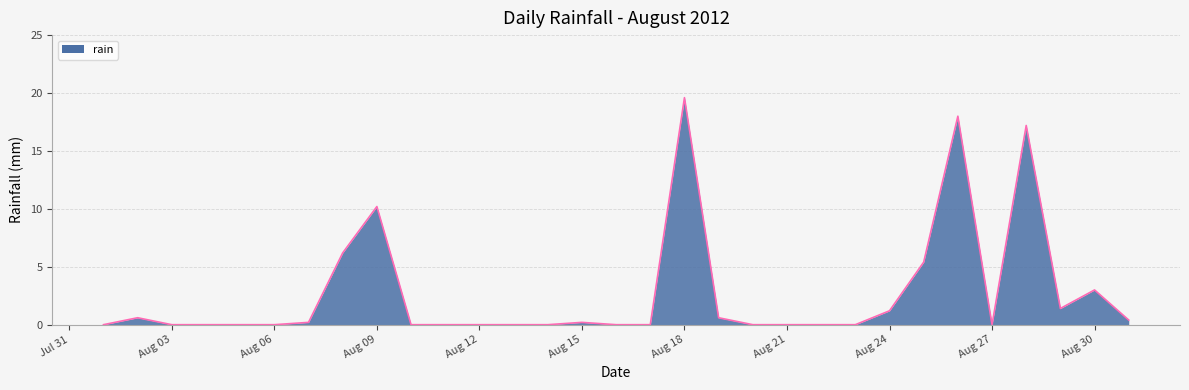

Reading left to right, list all the values displayed in this chart.

0.0	0.6	0.0	0.0	0.0	0.0	0.2	6.2	10.2	0.0	0.0	0.0	0.0	0.0	0.2	0.0	0.0	19.6	0.6	0.0	0.0	0.0	0.0	1.2	5.4	18.0	0.0	17.2	1.4	3.0	0.4